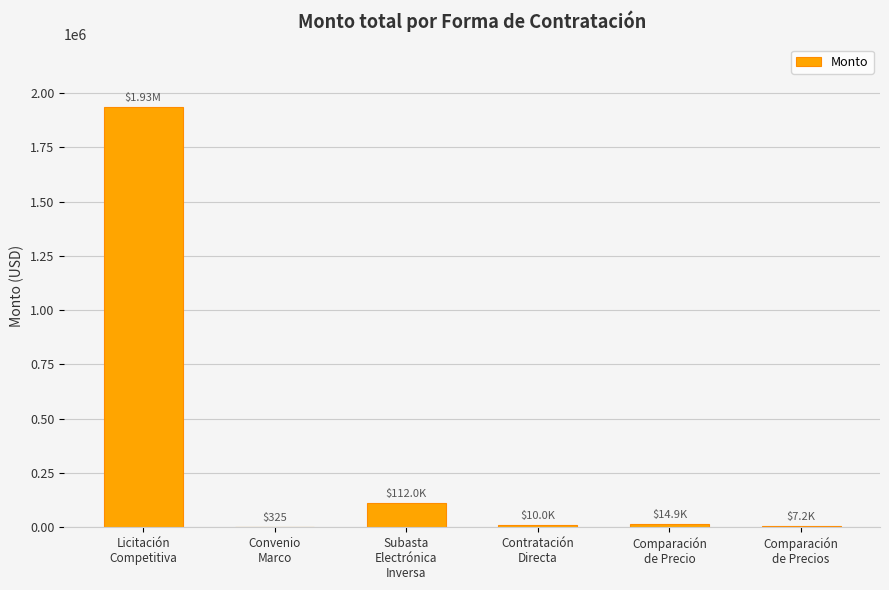

Between Licitación
Competitiva and Comparación
de Precios, which is larger?

Licitación
Competitiva